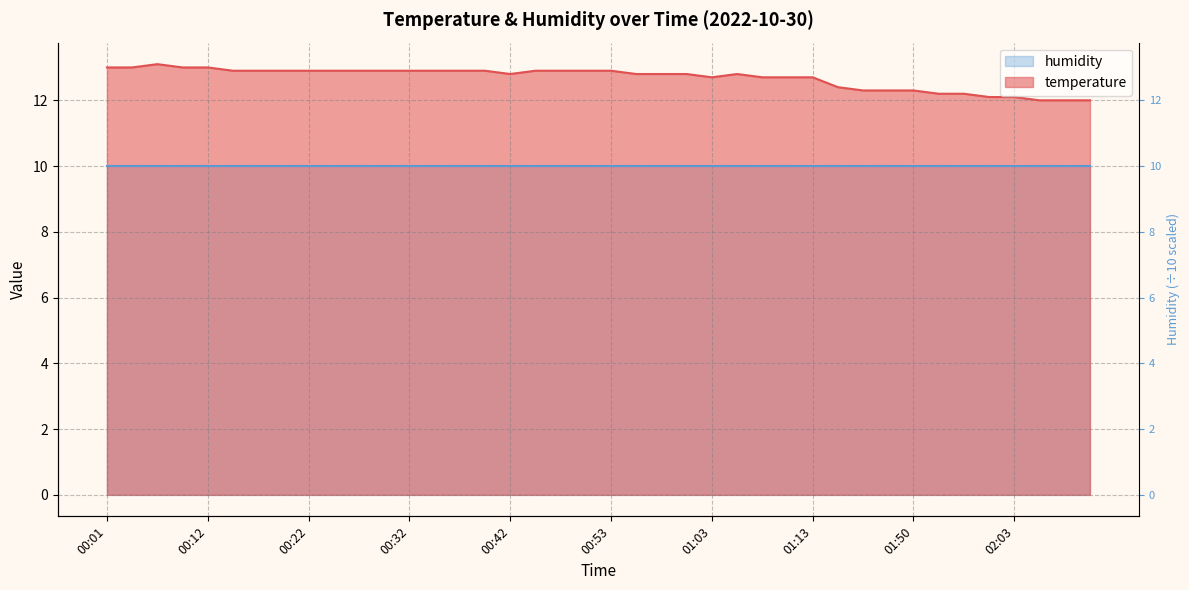

Reading left to right, extract all data points from this chart.

00:01=13.0	00:04=13.0	00:07=13.1	00:09=13.0	00:12=13.0	00:14=12.9	00:17=12.9	00:19=12.9	00:22=12.9	00:24=12.9	00:27=12.9	00:29=12.9	00:32=12.9	00:34=12.9	00:37=12.9	00:39=12.9	00:42=12.8	00:44=12.9	00:47=12.9	00:50=12.9	00:53=12.9	00:55=12.8	00:58=12.8	01:00=12.8	01:03=12.7	01:05=12.8	01:08=12.7	01:11=12.7	01:13=12.7	01:38=12.4	01:41=12.3	01:44=12.3	01:50=12.3	01:55=12.2	01:58=12.2	02:00=12.1	02:03=12.1	02:05=12.0	02:08=12.0	02:10=12.0